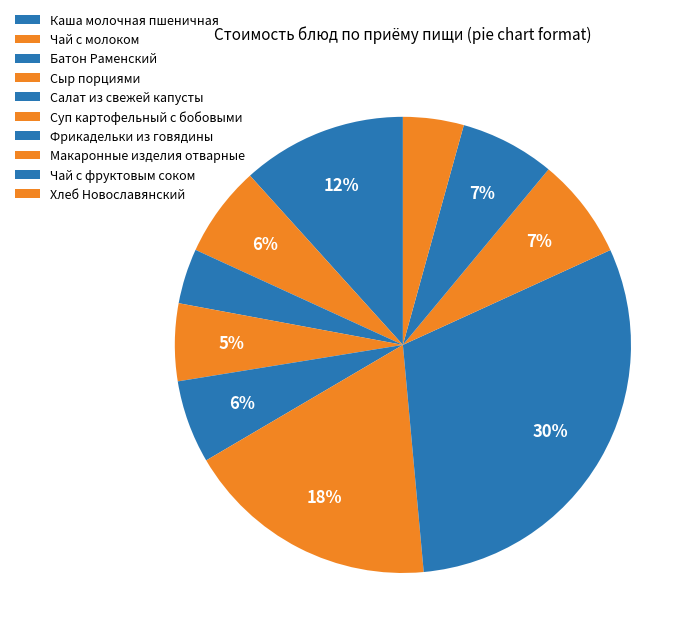

Count the number of slices in the pie.

10